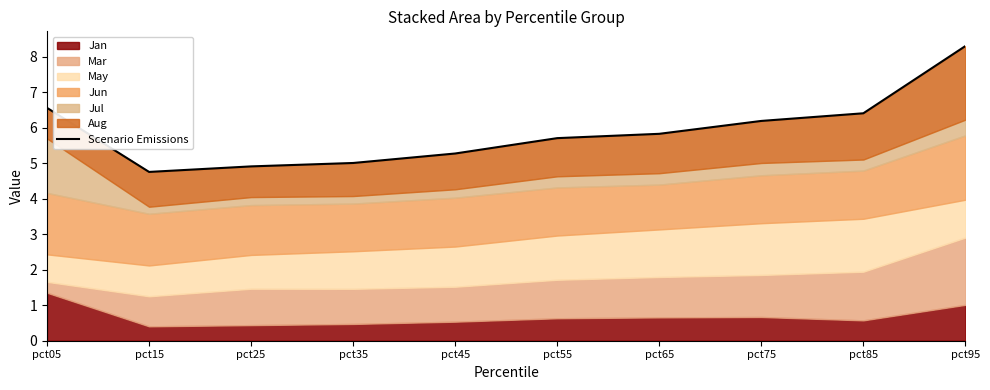

Reading left to right, what are all the values shown in this chart?

6.6	4.8	4.9	5.0	5.3	5.7	5.8	6.2	6.4	8.3